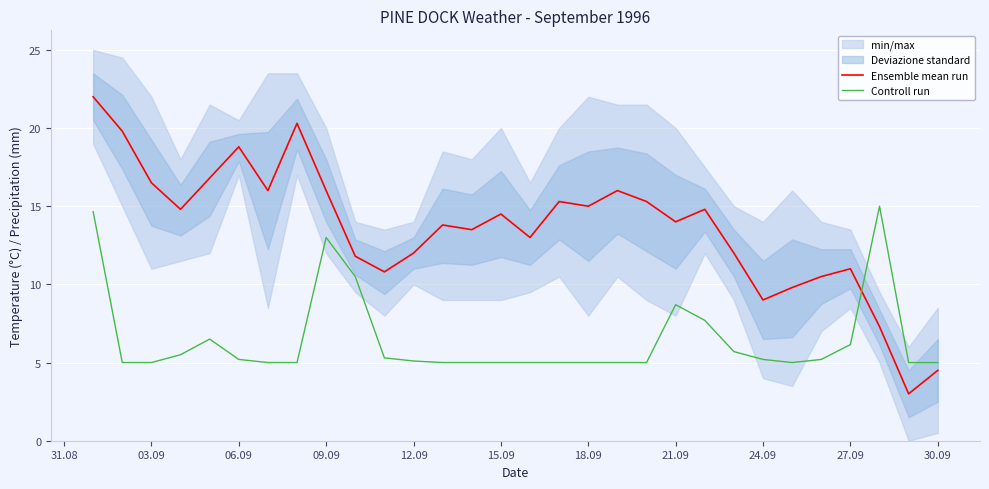

Reading right to left, what are all the values shown in this chart?

Ensemble mean run: 4.5	3.0	7.3	11.0	10.5	9.8	9.0	12.0	14.8	14.0	15.3	16.0	15.0	15.3	13.0	14.5	13.5	13.8	12.0	10.8	11.8	16.0	20.3	16.0	18.8	16.8	14.8	16.5	19.8	22.0
Controll run: 5.0	5.0	15.0	6.2	5.2	5.0	5.2	5.7	7.7	8.7	5.0	5.0	5.0	5.0	5.0	5.0	5.0	5.0	5.1	5.3	10.5	13.0	5.0	5.0	5.2	6.5	5.5	5.0	5.0	14.7